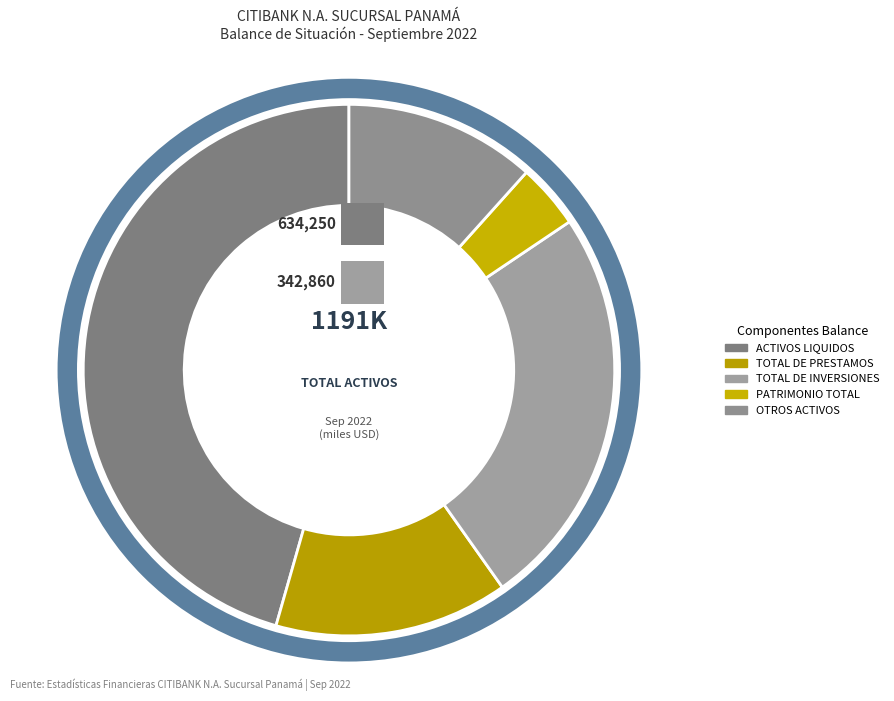

The ACTIVOS LIQUIDOS slice represents 59% of the pie. True or false?

False